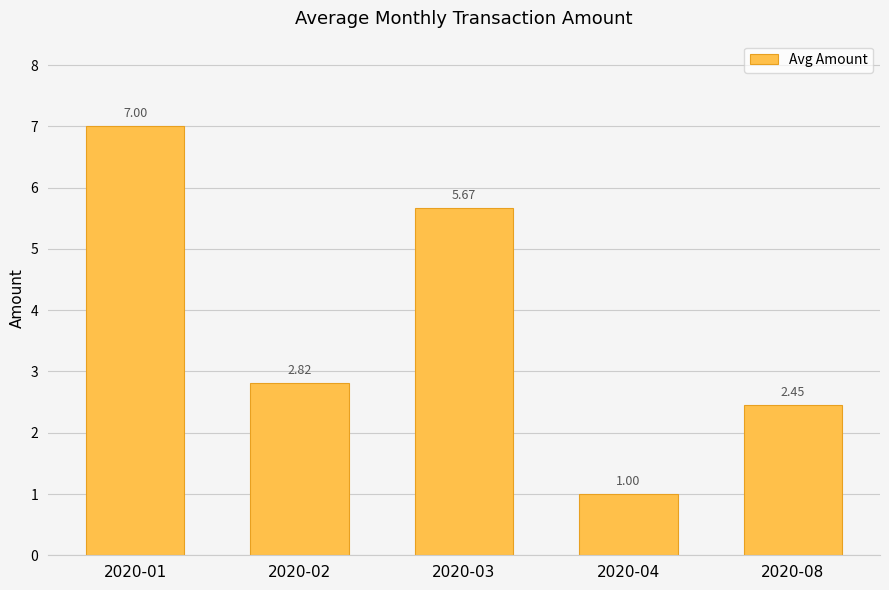

Rank the categories by value from highest to lowest.

2020-01, 2020-03, 2020-02, 2020-08, 2020-04